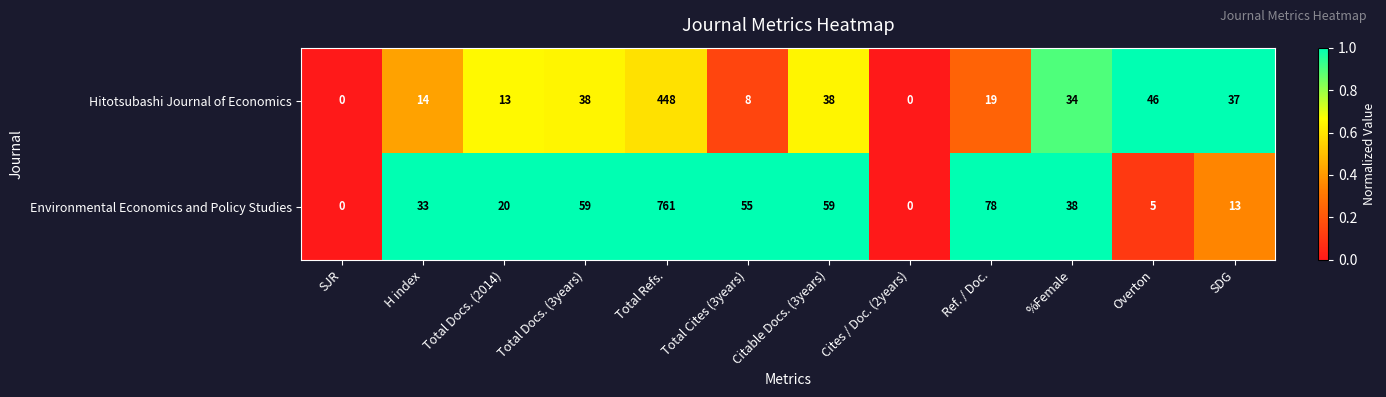

What is the total value across all series at H index?

47